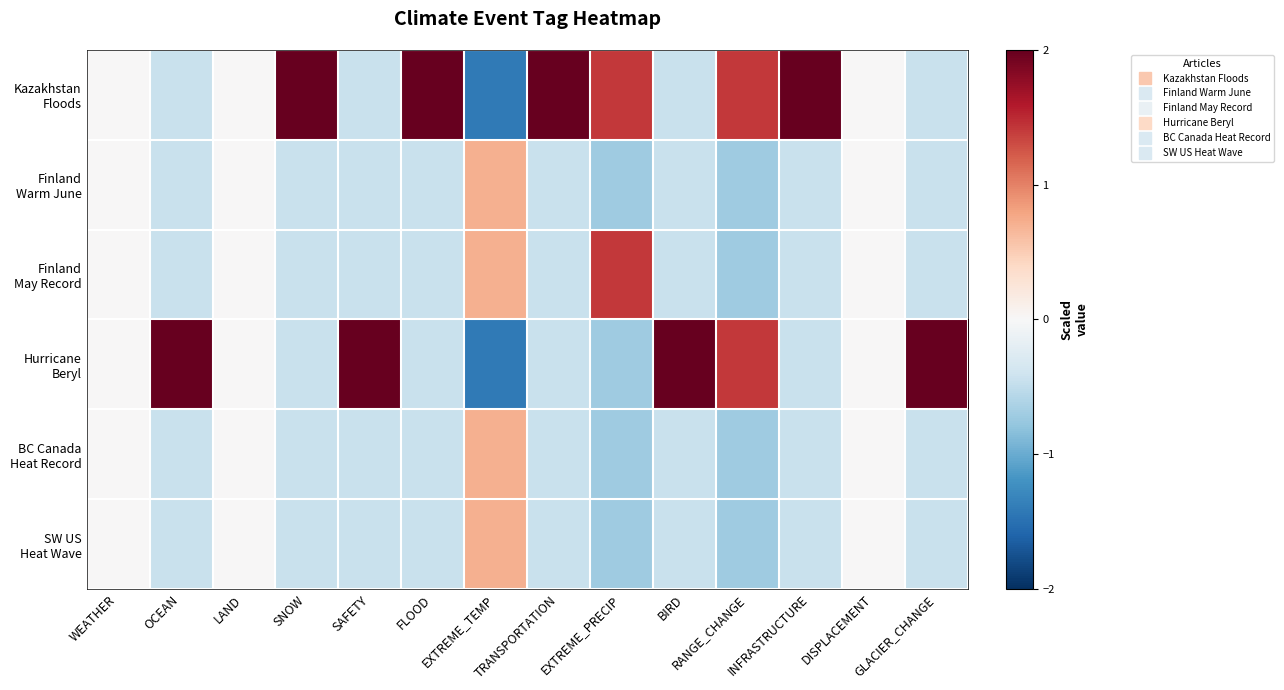

Which category has the highest value across all series?

SNOW